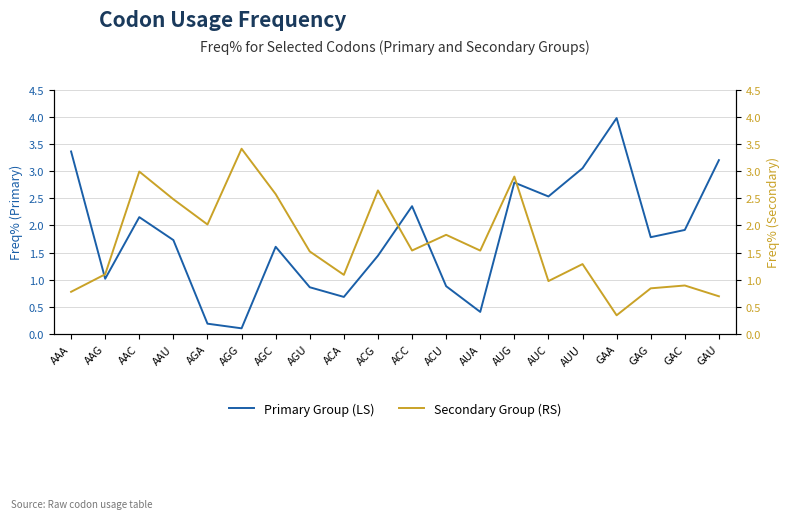

Rank the series at GAG from lowest to highest value.

Secondary Group (RS), Primary Group (LS)